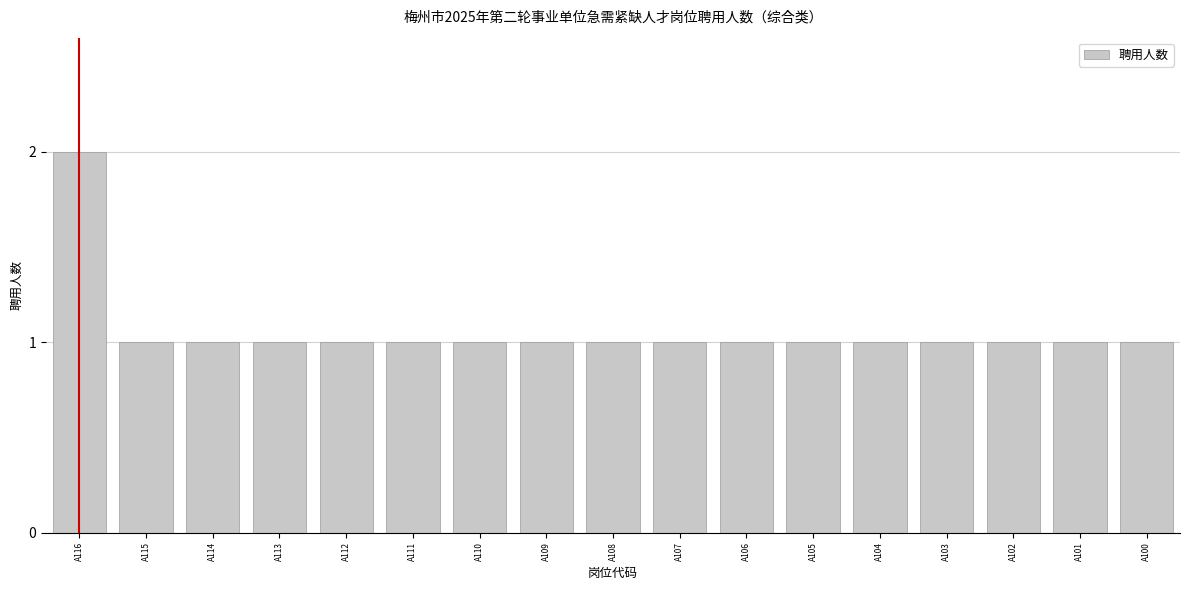

What is the difference between the maximum and minimum values?

1